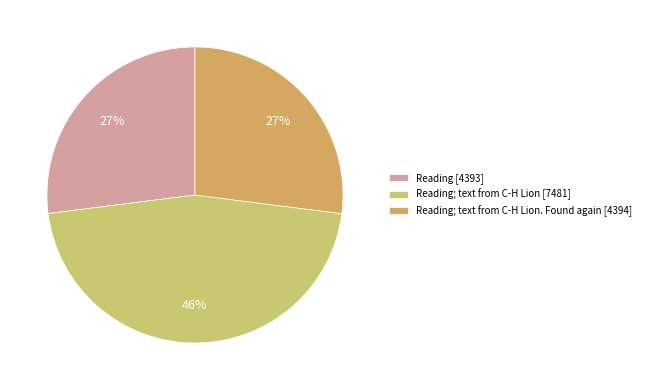

Is there a majority slice in this chart?

No